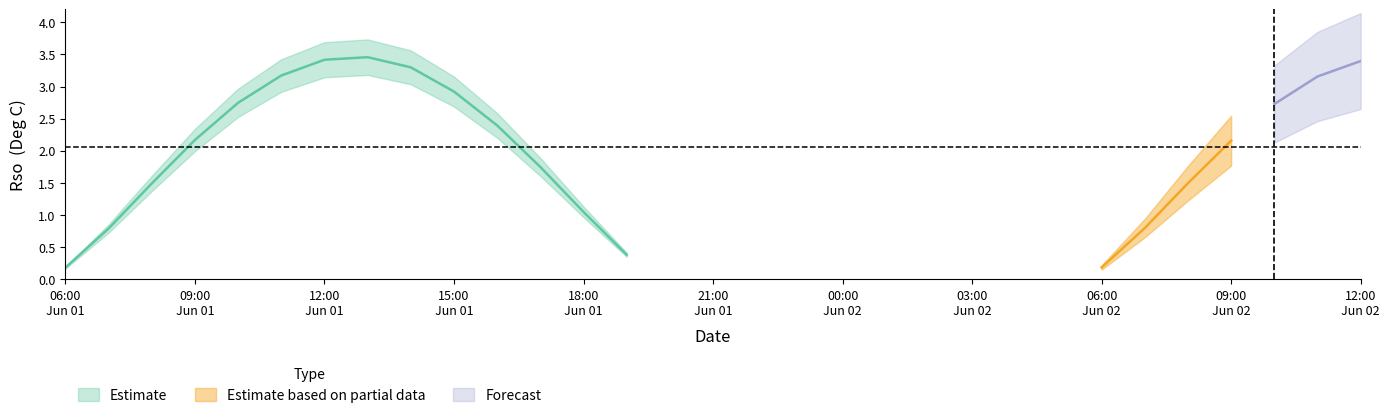

True or false: Rso has more than 1 interior local peaks.

False